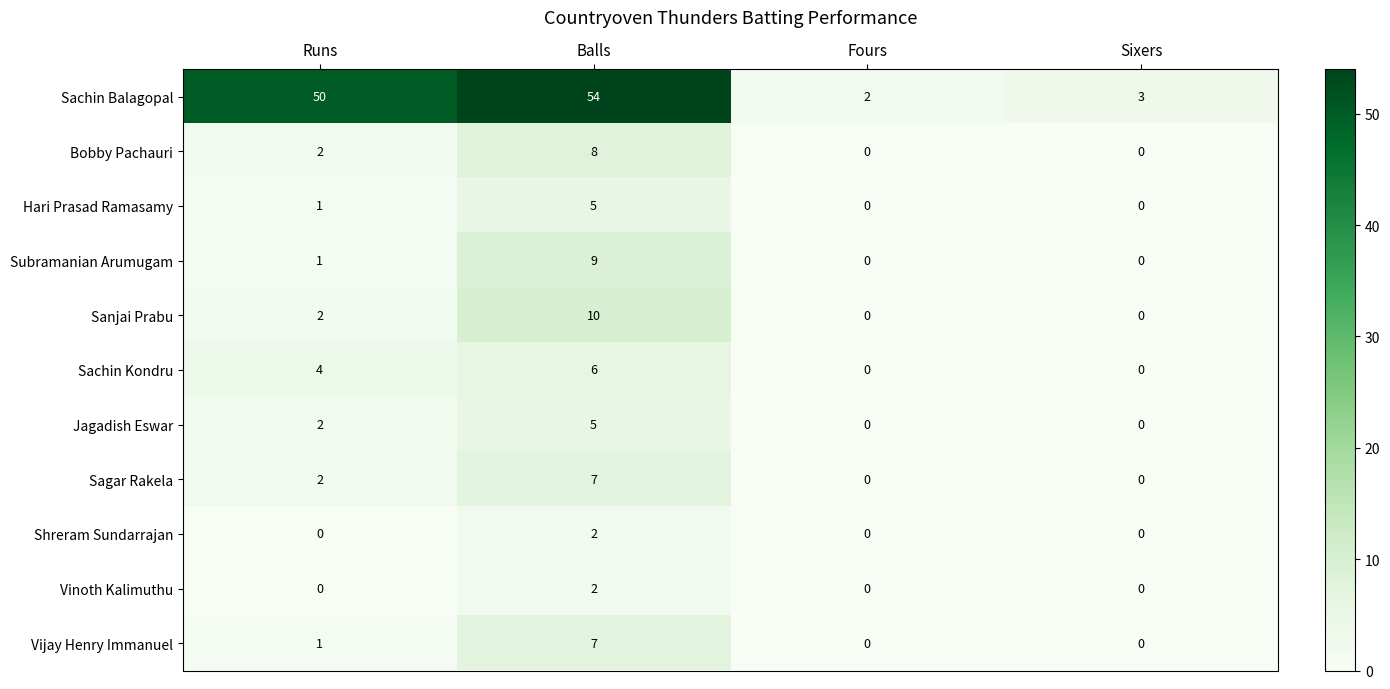

Which label corresponds to the largest value in the chart?

Balls